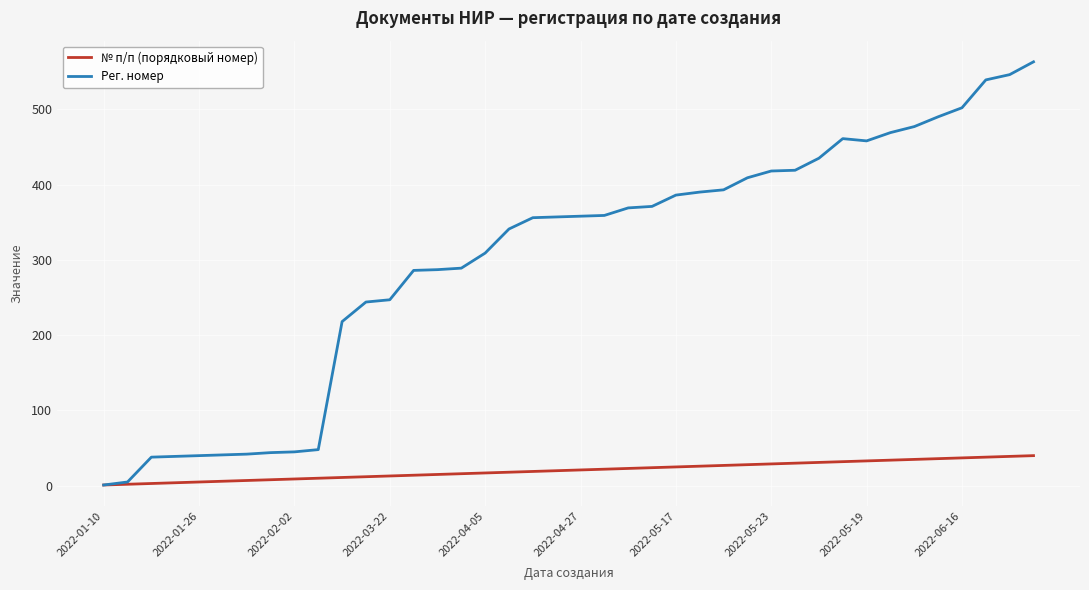

What is the minimum value for № п/п (порядковый номер)?

1